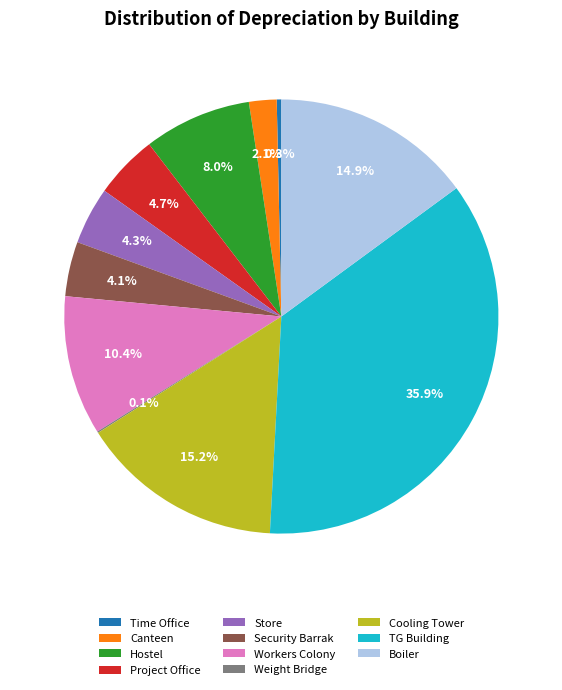

To the nearest percent, what percentage of the pie is Canteen?

2%